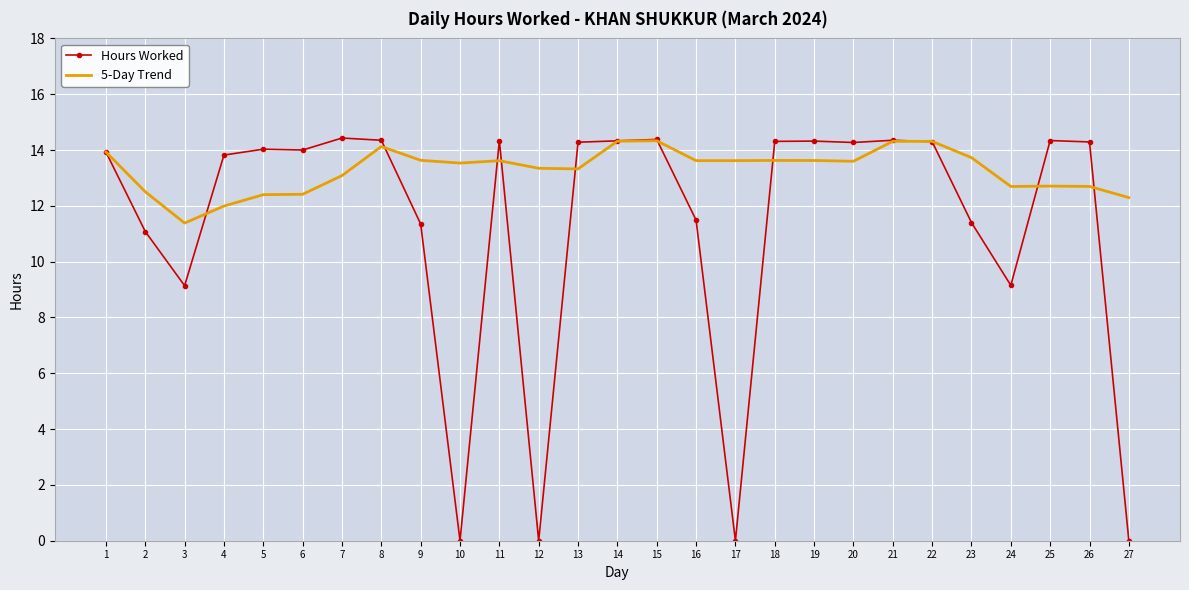

At 12, list the series in order from largest to smallest.

5-Day Trend, Hours Worked